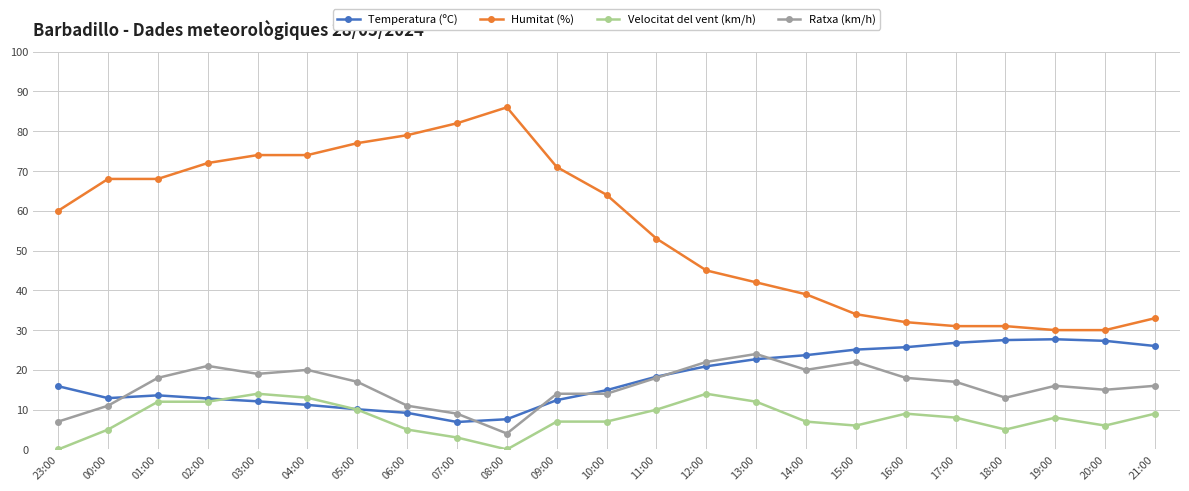

What is the difference between the maximum and minimum values in the Ratxa (km/h) series?

20.0